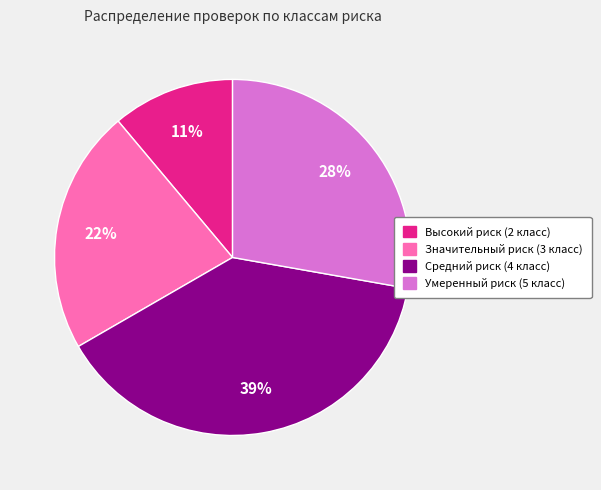

The Умеренный риск (5 класс) slice represents 28% of the pie. True or false?

True